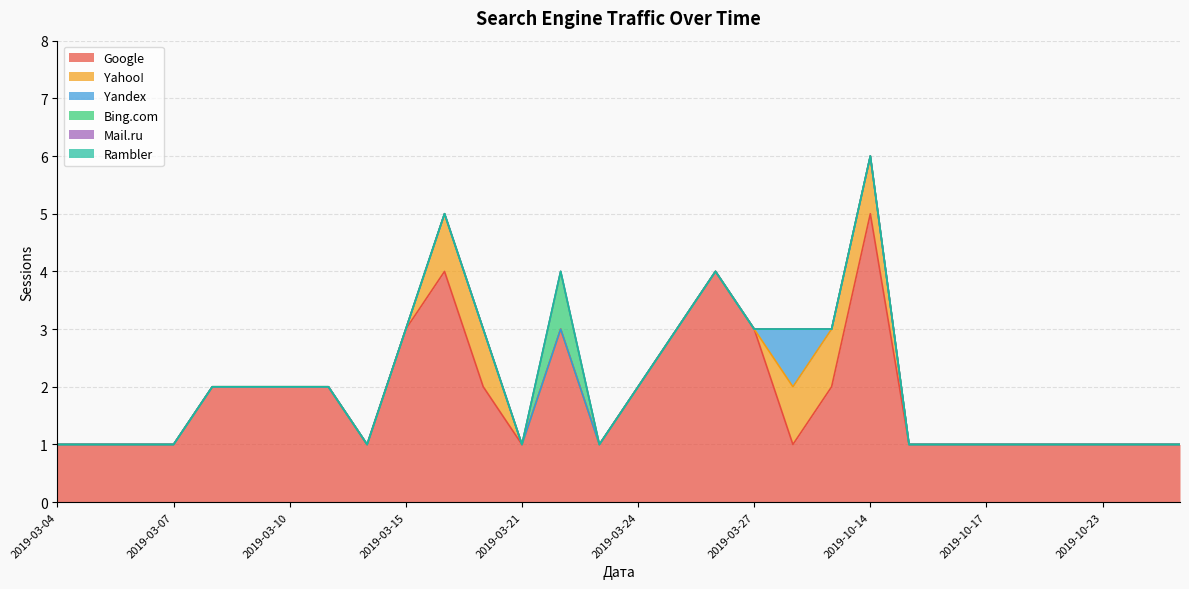

What is the difference between the maximum and second lowest values in the Google series?

4